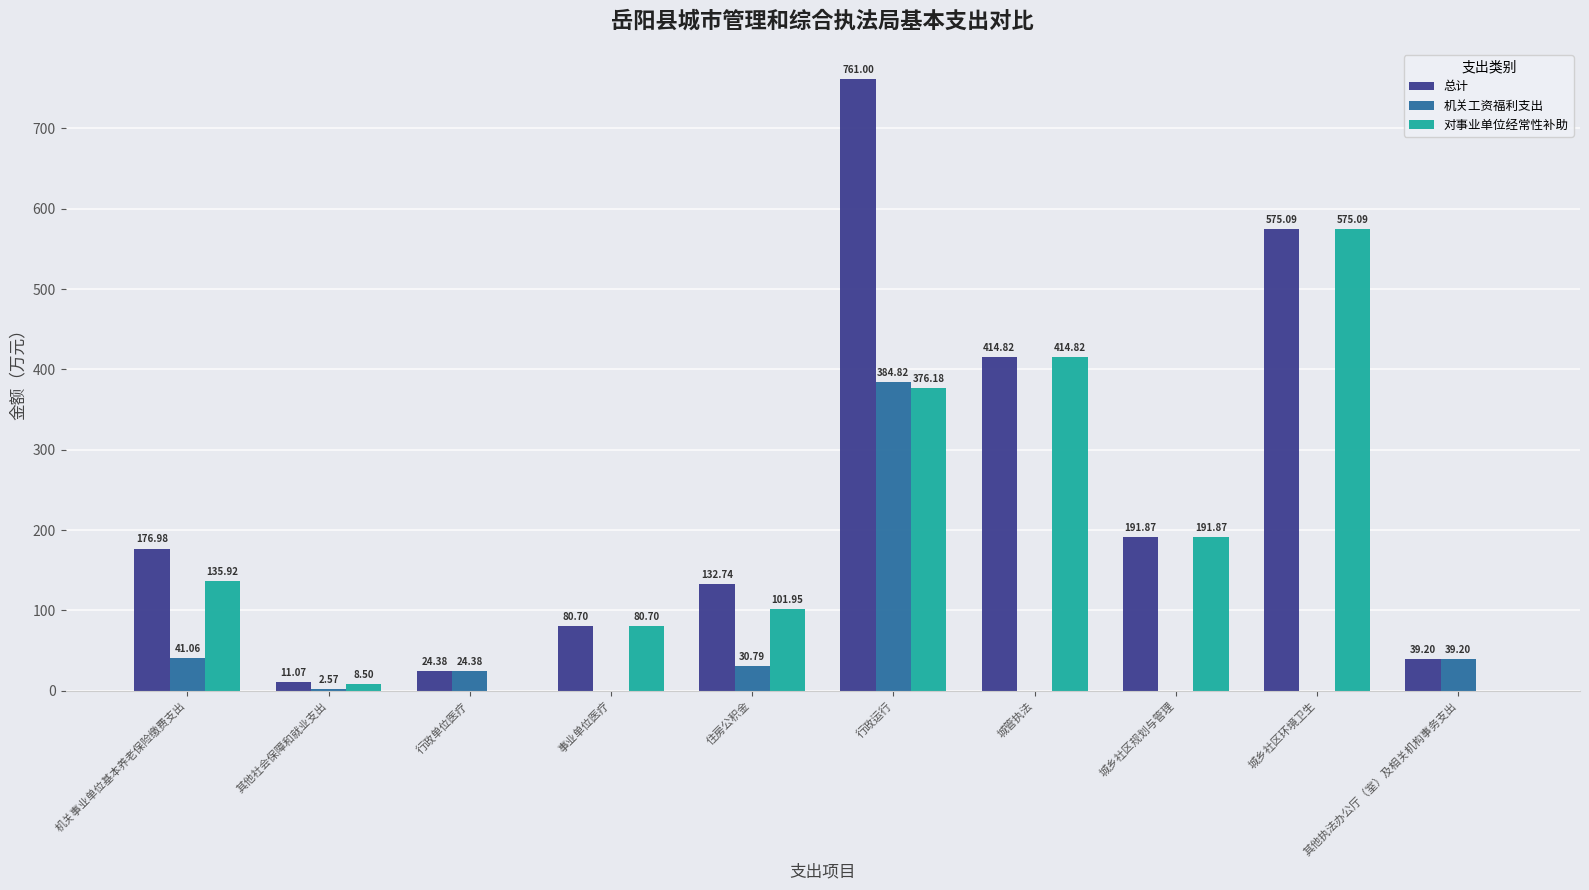

What is the sum of the 总计 values at 行政运行 and 事业单位医疗?

841.7